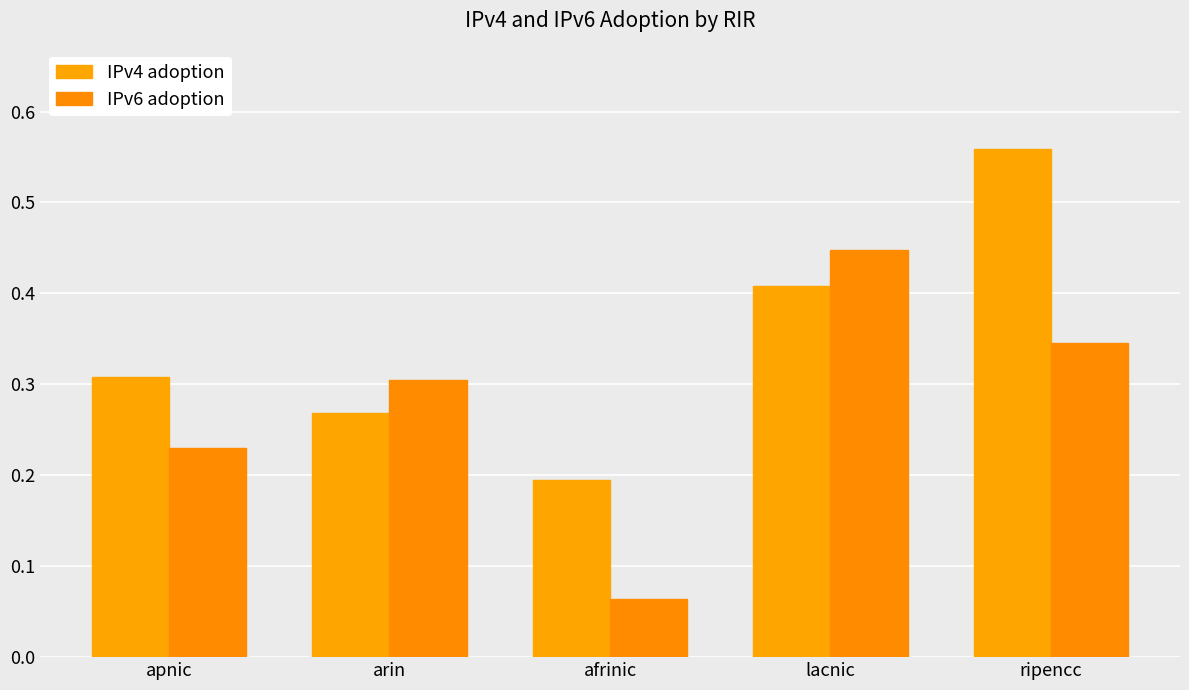

The value of IPv6 adoption at afrinic is 0.0. True or false?

False